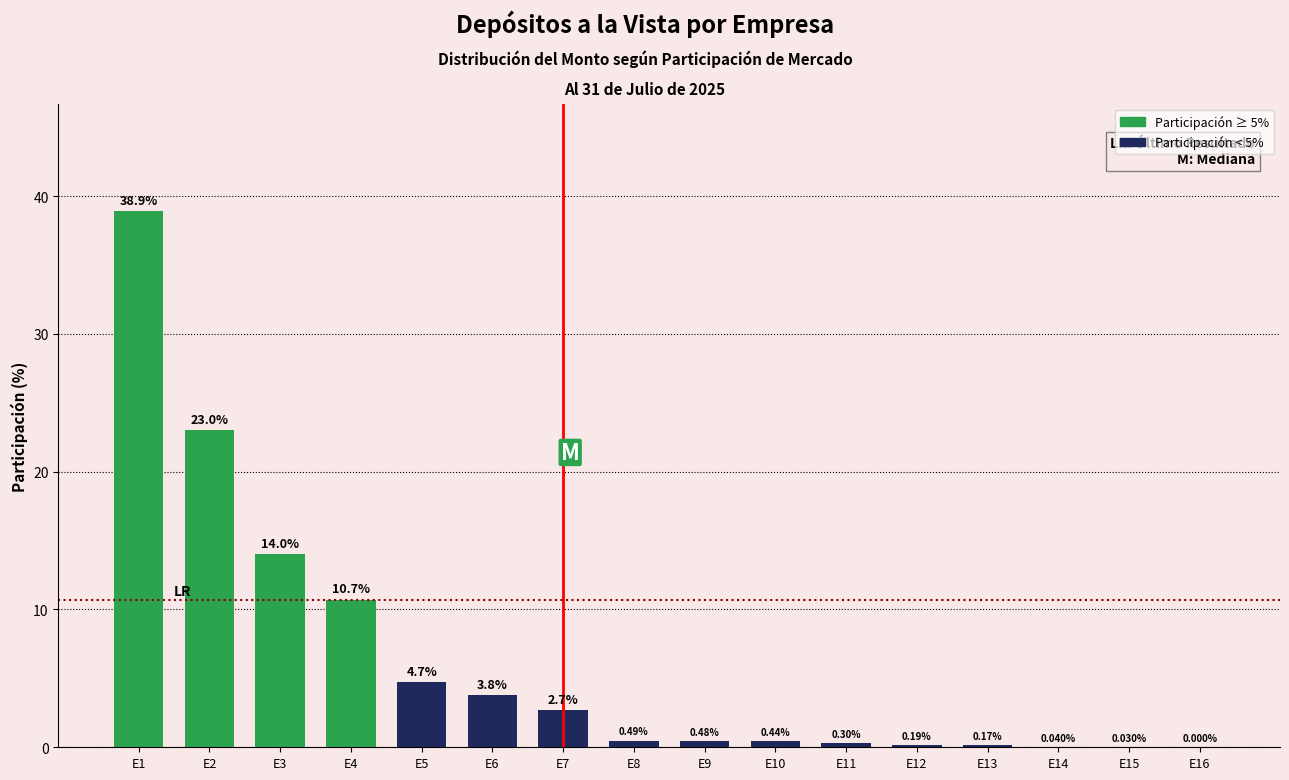

Between E13 and E14, which is larger?

E13